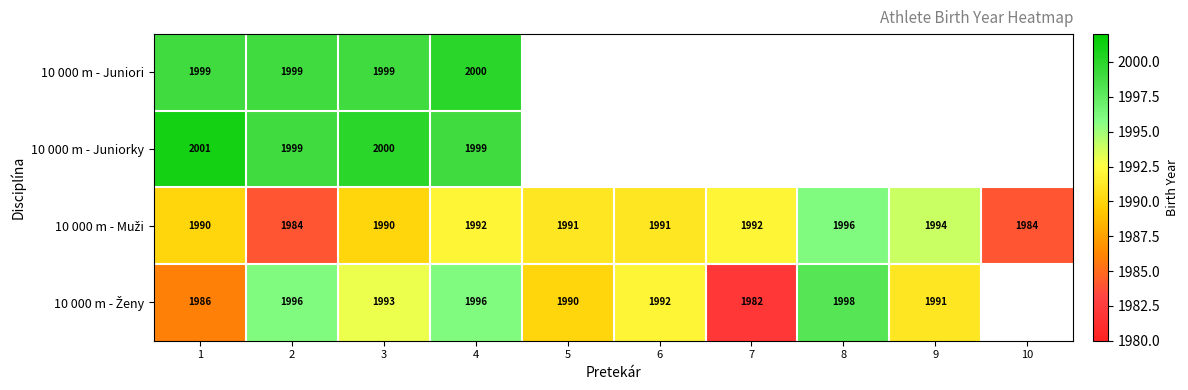

What is the smallest value displayed?

1982.0